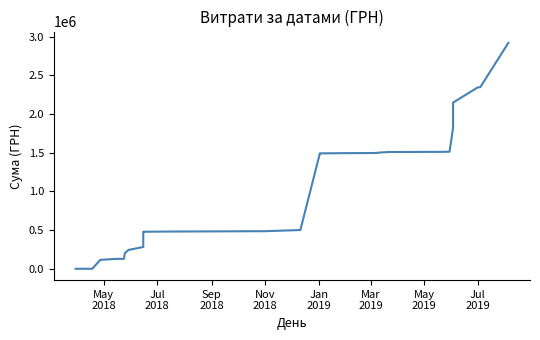

What is the difference between the maximum and second lowest values?

2917772.8